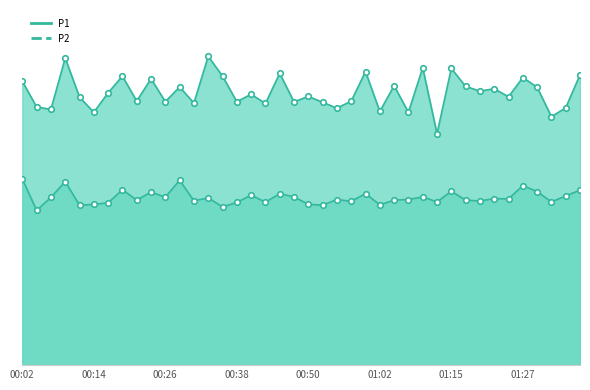

What is the minimum value for P1?

19.6